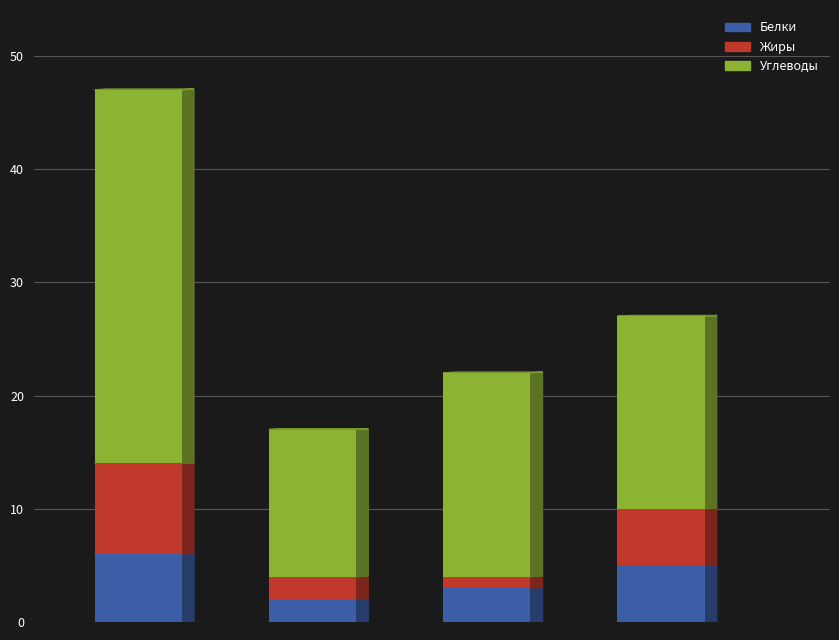

List the labels in order of Белки value, smallest first.

1, 2, 3, 0